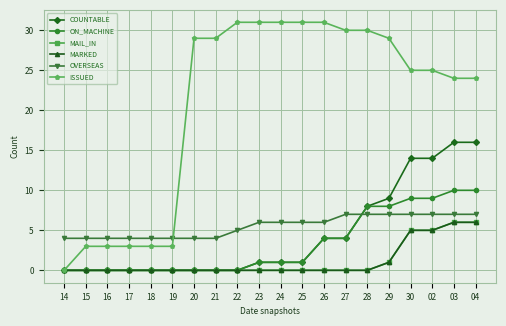

Rank the series at 26 from highest to lowest value.

ISSUED, OVERSEAS, COUNTABLE, ON_MACHINE, MAIL_IN, MARKED